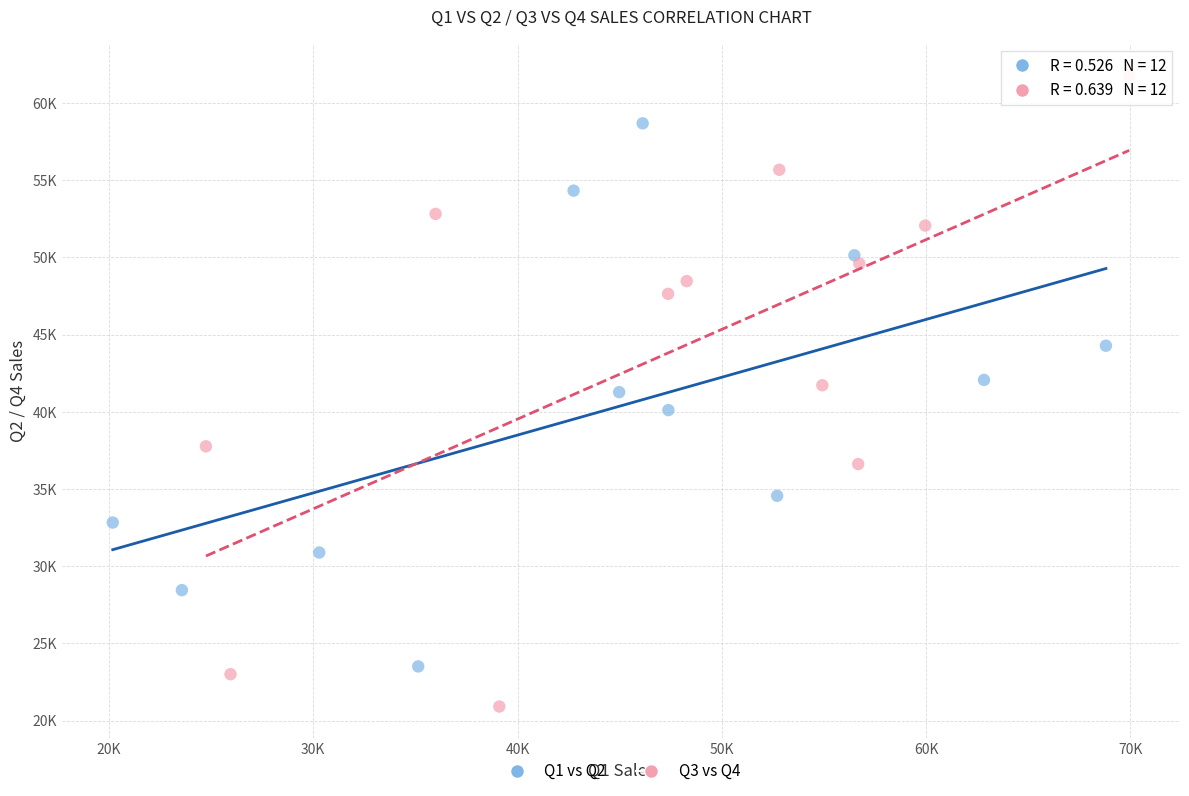

Which series has the largest Y range (max minus min)?

Q3 vs Q4